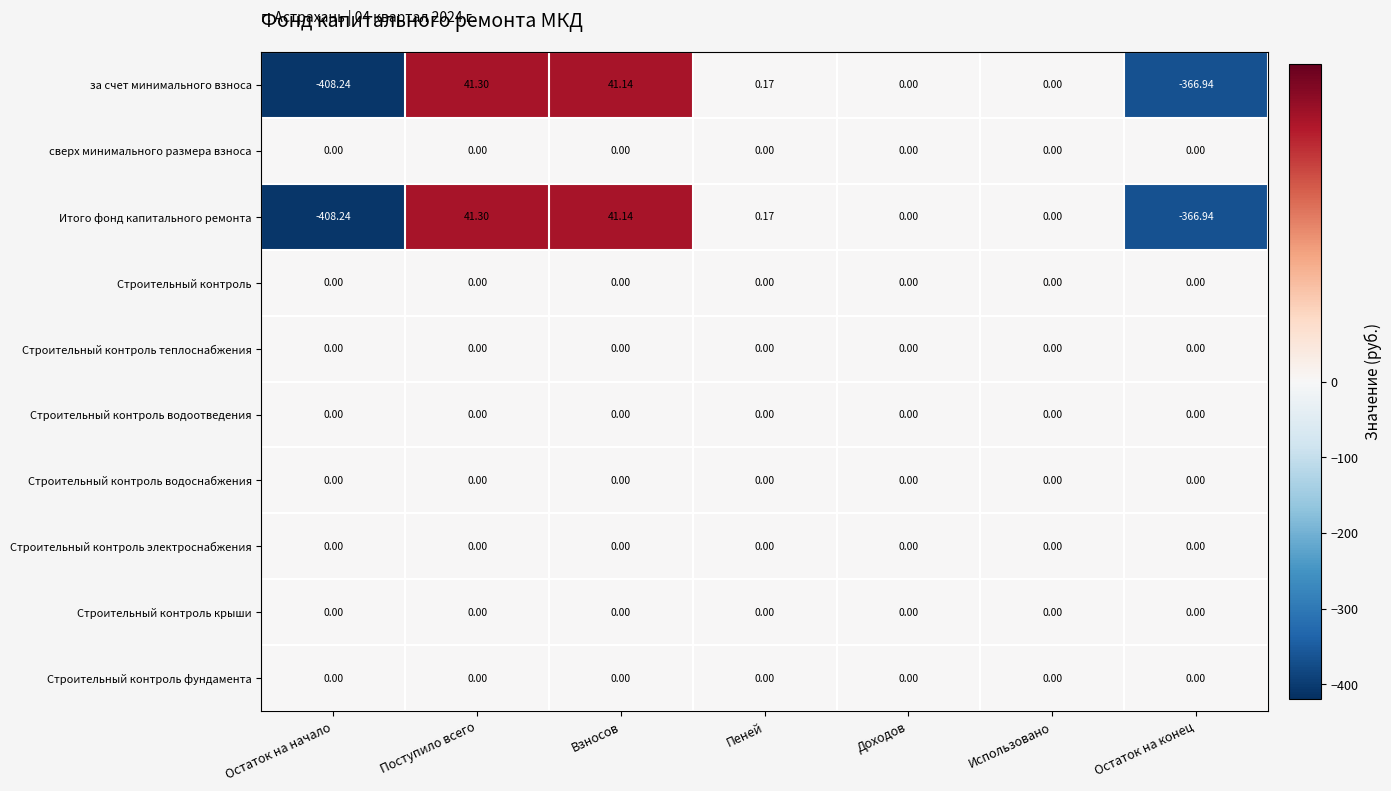

At which category is the sum across all series the highest?

Поступило всего